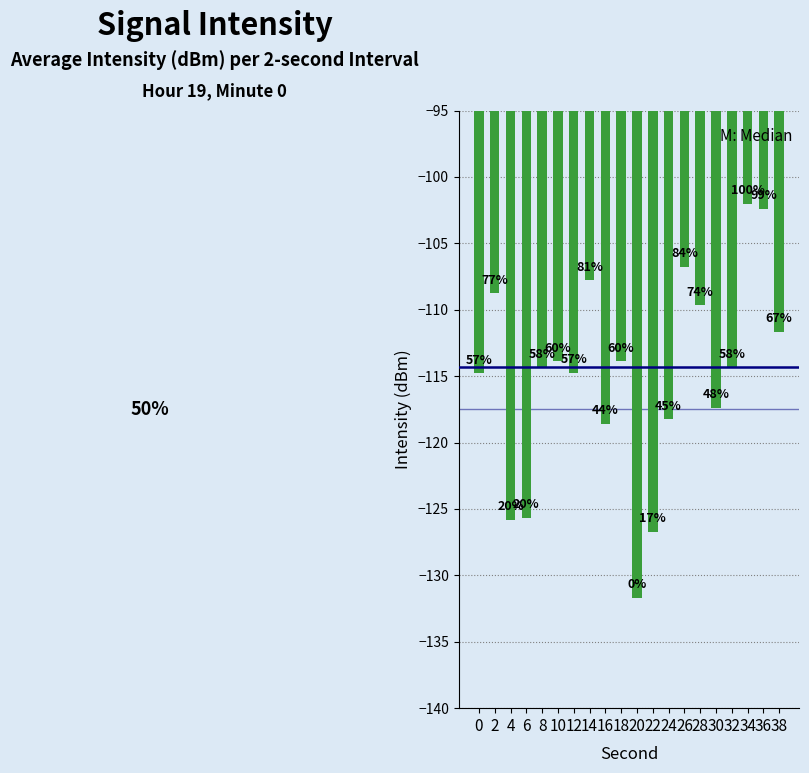

Reading left to right, extract all data points from this chart.

0=-114.8	2=-108.8	4=-125.8	6=-125.7	8=-114.4	10=-113.9	12=-114.7	14=-107.8	16=-118.6	18=-113.9	20=-131.7	22=-126.7	24=-118.2	26=-106.8	28=-109.7	30=-117.4	32=-114.3	34=-102.0	36=-102.4	38=-111.7